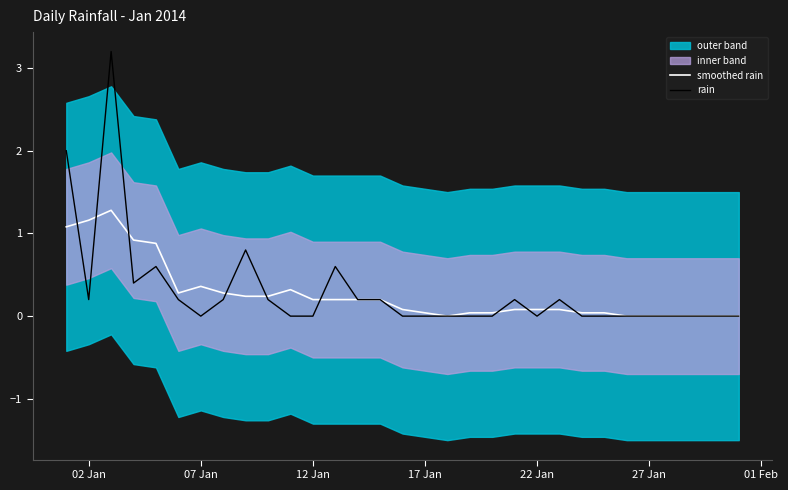

The rain series shows 0.0 at 17 Jan. True or false?

True